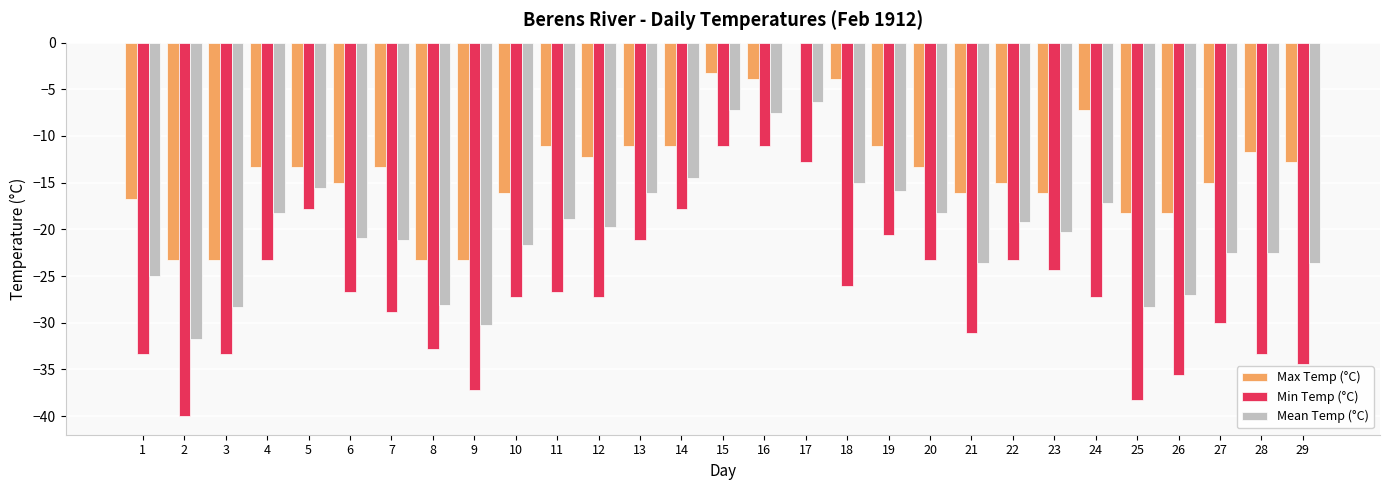

Reading left to right, what are all the values shown in this chart?

Max Temp (°C): 1=-16.7	2=-23.3	3=-23.3	4=-13.3	5=-13.3	6=-15.0	7=-13.3	8=-23.3	9=-23.3	10=-16.1	11=-11.1	12=-12.2	13=-11.1	14=-11.1	15=-3.3	16=-3.9	17=0.0	18=-3.9	19=-11.1	20=-13.3	21=-16.1	22=-15.0	23=-16.1	24=-7.2	25=-18.3	26=-18.3	27=-15.0	28=-11.7	29=-12.8
Min Temp (°C): 1=-33.3	2=-40.0	3=-33.3	4=-23.3	5=-17.8	6=-26.7	7=-28.9	8=-32.8	9=-37.2	10=-27.2	11=-26.7	12=-27.2	13=-21.1	14=-17.8	15=-11.1	16=-11.1	17=-12.8	18=-26.1	19=-20.6	20=-23.3	21=-31.1	22=-23.3	23=-24.4	24=-27.2	25=-38.3	26=-35.6	27=-30.0	28=-33.3	29=-34.4
Mean Temp (°C): 1=-25.0	2=-31.7	3=-28.3	4=-18.3	5=-15.6	6=-20.9	7=-21.1	8=-28.1	9=-30.3	10=-21.7	11=-18.9	12=-19.7	13=-16.1	14=-14.5	15=-7.2	16=-7.5	17=-6.4	18=-15.0	19=-15.9	20=-18.3	21=-23.6	22=-19.2	23=-20.3	24=-17.2	25=-28.3	26=-27.0	27=-22.5	28=-22.5	29=-23.6